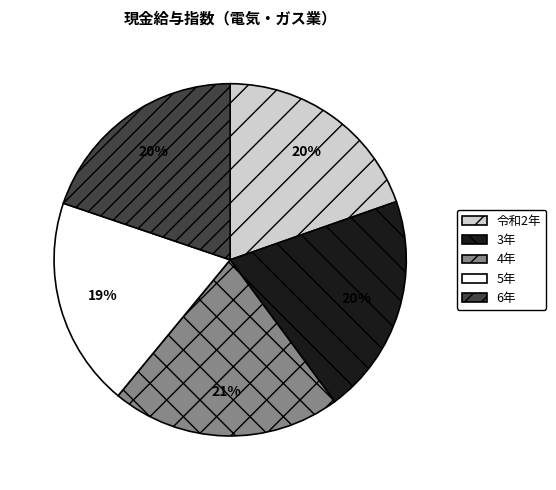

The 4年 slice represents 13% of the pie. True or false?

False